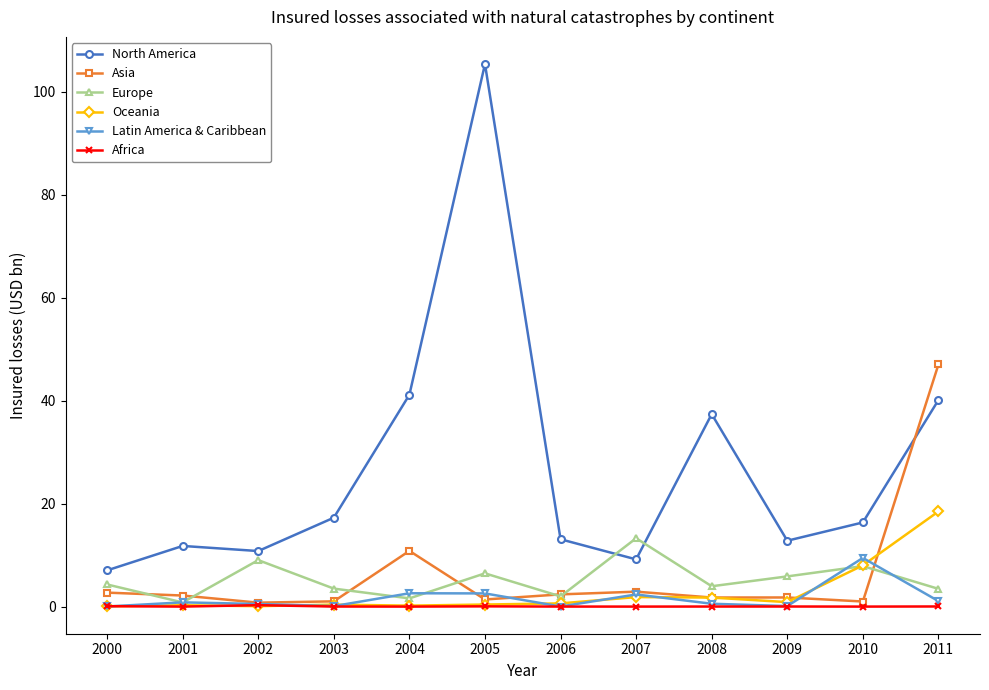

Which label corresponds to the largest value in the chart?

2005